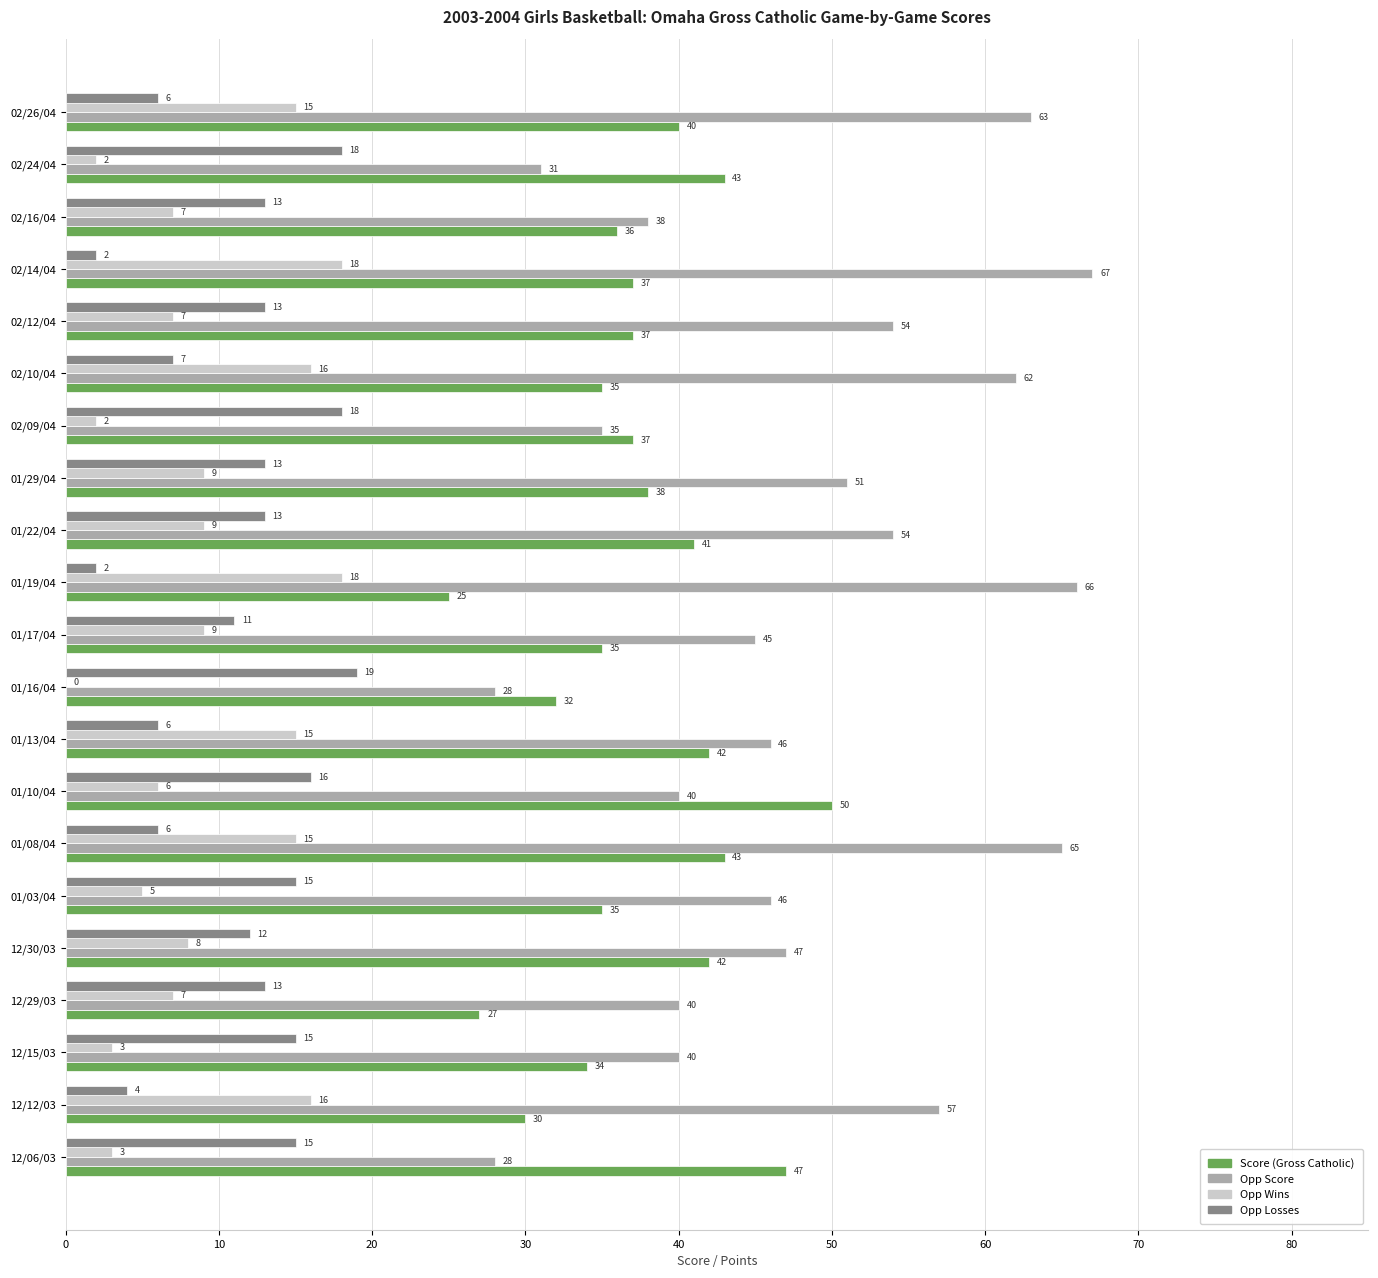

At which category is the sum across all series the highest?

01/08/04